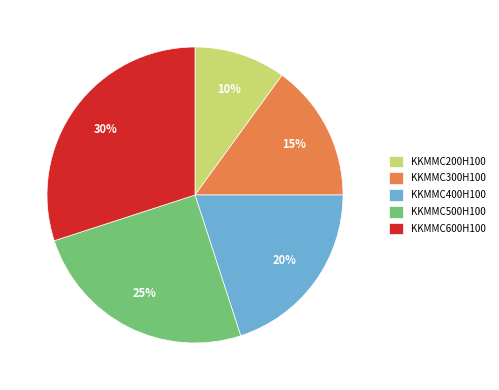

Between KKMMC200H100 and KKMMC600H100, which is larger?

KKMMC600H100